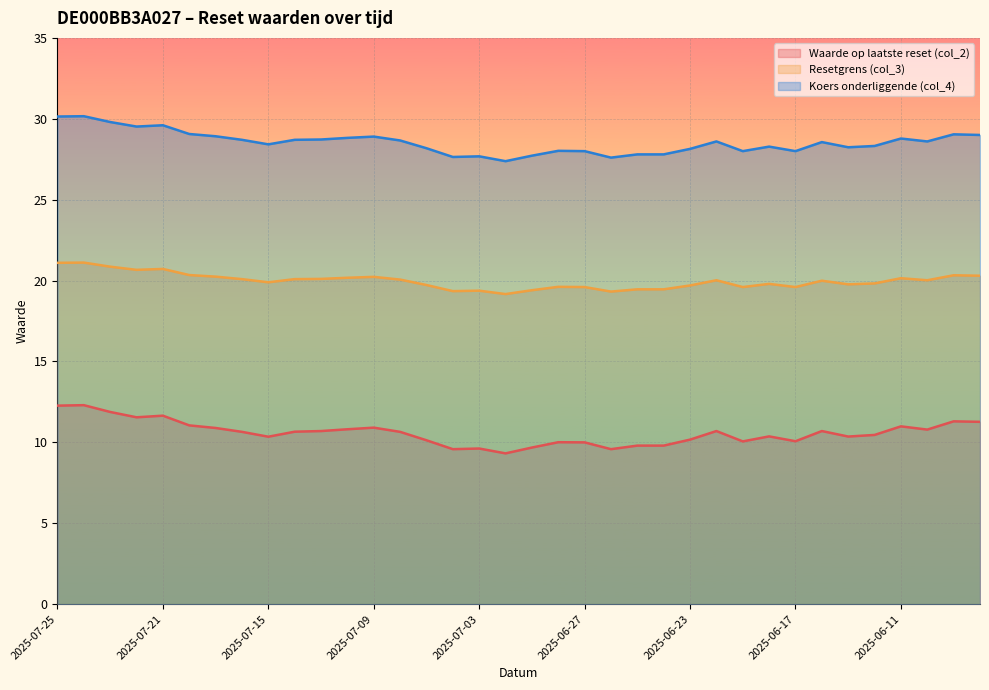

At which category is the sum across all series the highest?

2025-07-24